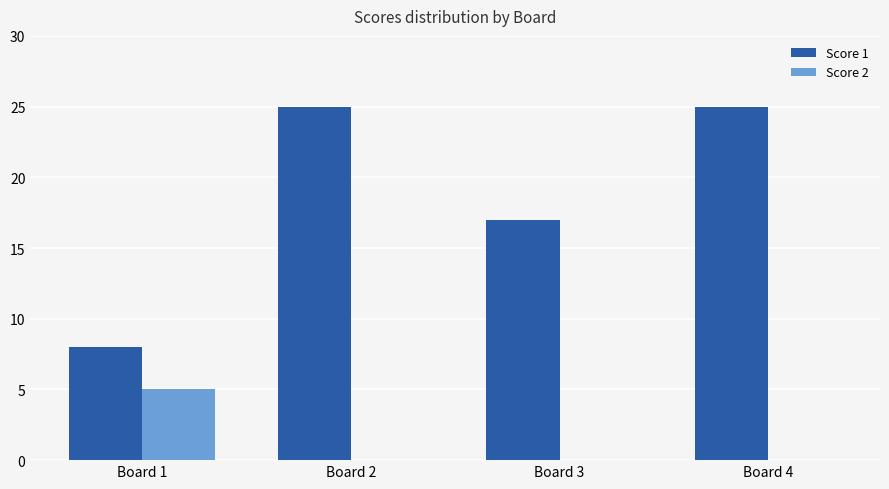

What is the sum of the Score 1 values at Board 1 and Board 2?

33